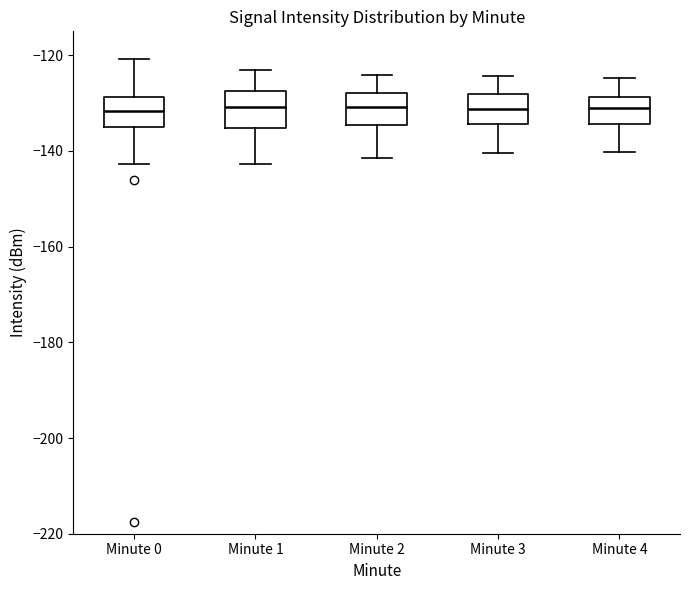

Reading left to right, transcribe this box plot: for each box, give where its median line is, the range the box spans, and where its two whiskers end, as read against the y-axis. The values are not printed on the chart, so give them approximately, as read against the axis.

Minute 0: median -132, box -136 to -128, whiskers -142 to -120
Minute 1: median -130, box -136 to -128, whiskers -142 to -124
Minute 2: median -130, box -134 to -128, whiskers -142 to -124
Minute 3: median -132, box -134 to -128, whiskers -140 to -124
Minute 4: median -132, box -134 to -128, whiskers -140 to -124